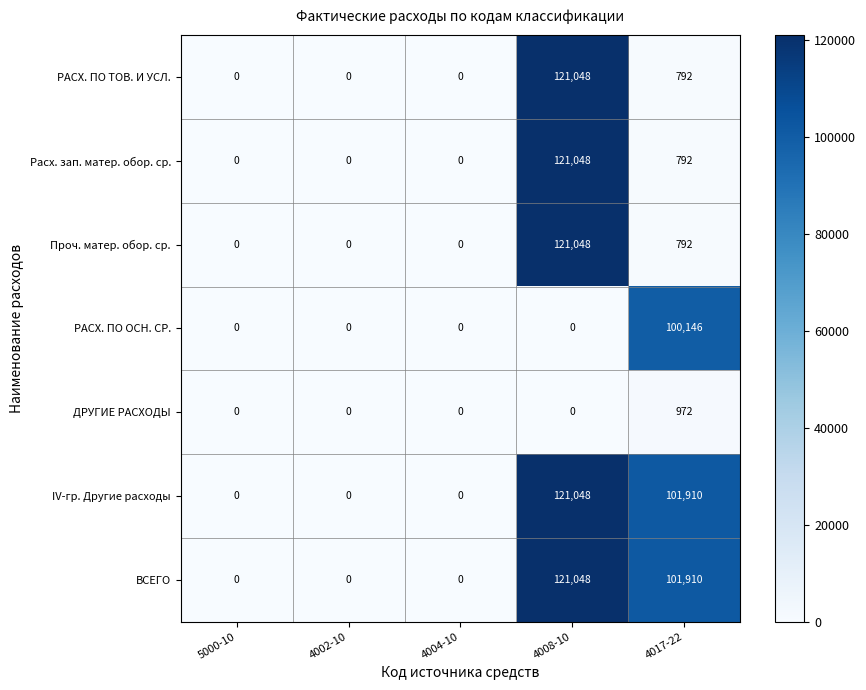

At how many categories does at least one series exceed 7889?

2